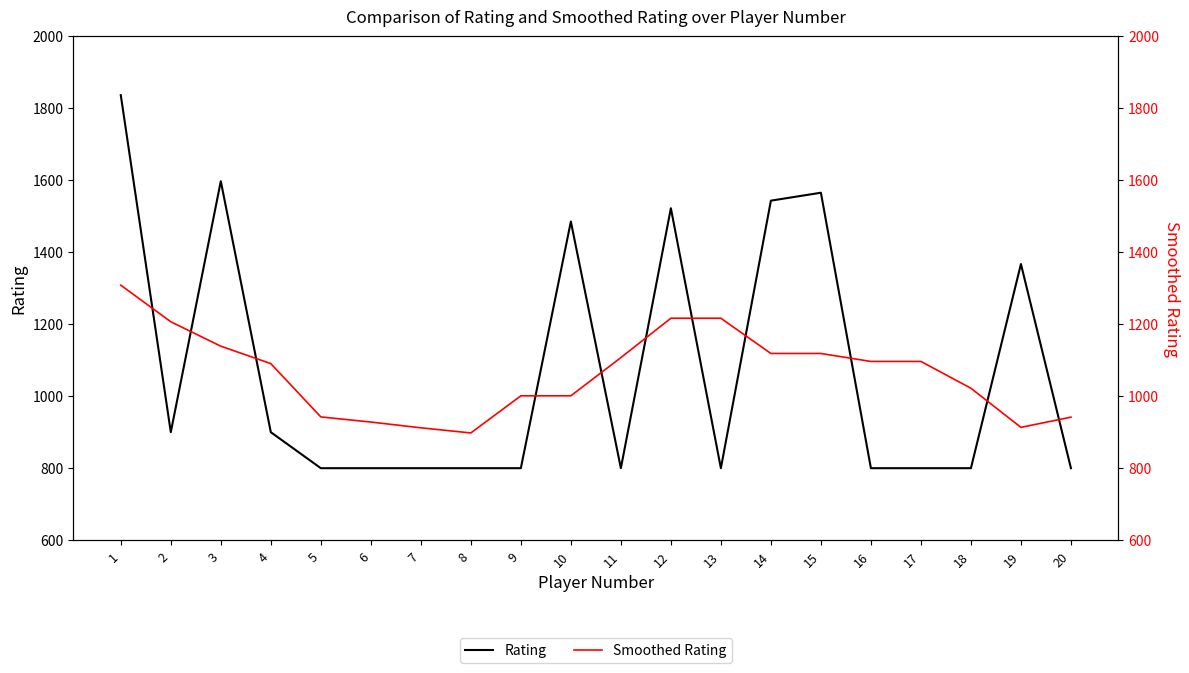

How many intersections are there between Rating and Smoothed Rating?

11